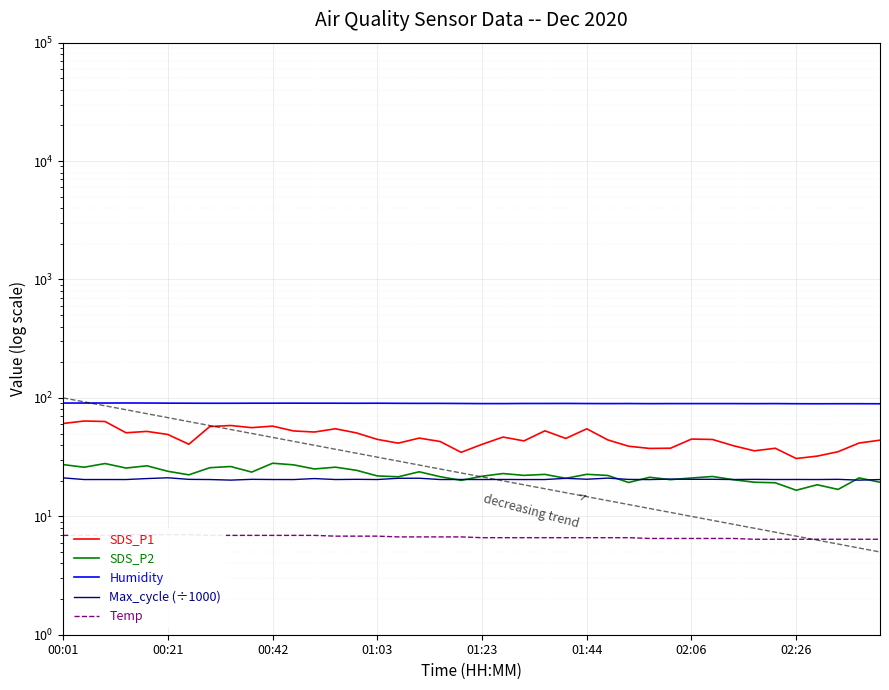

Where is SDS_P2 nearest to the value 22?

01:03